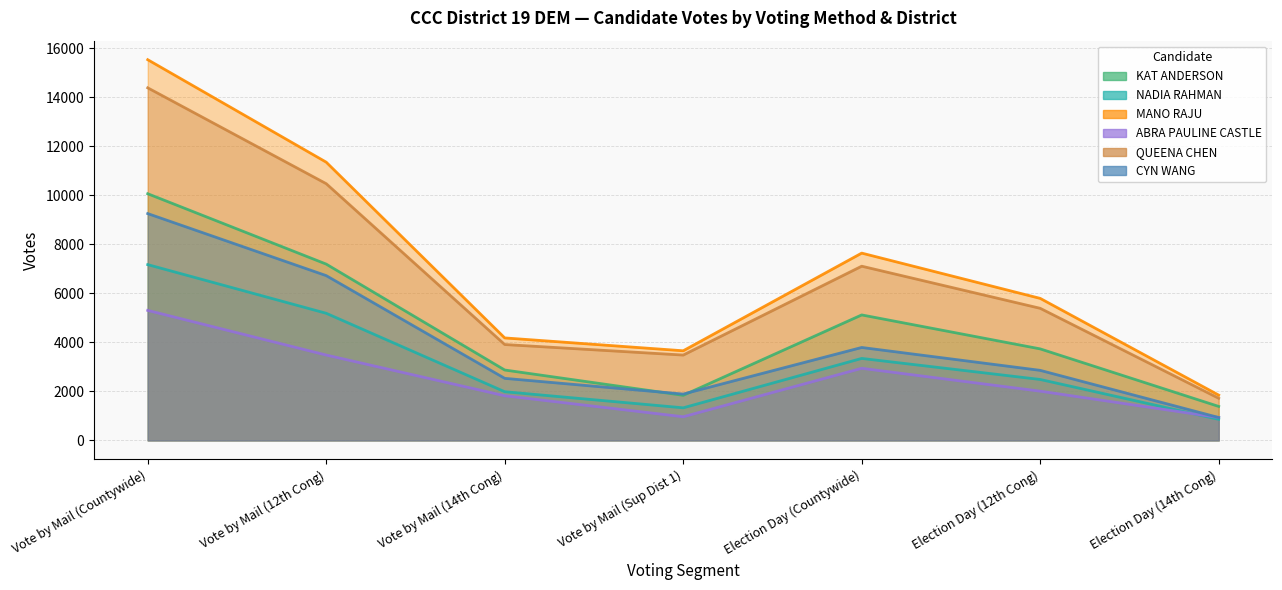

What is the value of the QUEENA CHEN point at the 7th from the left?

1719